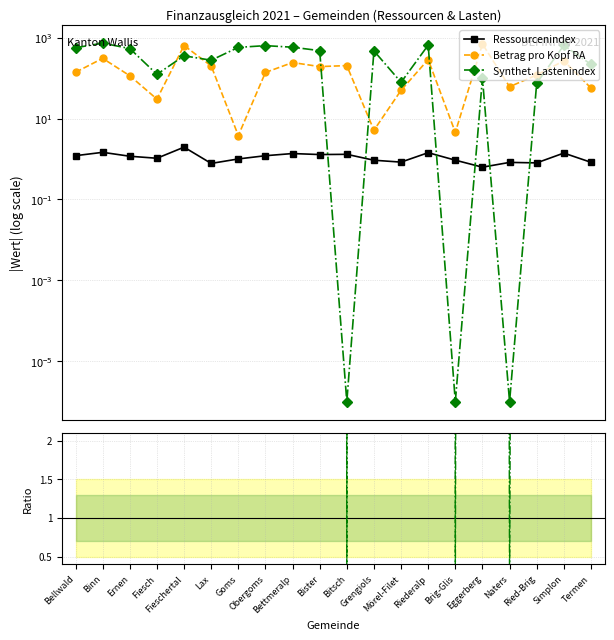

Count the number of data series in this chart.

5